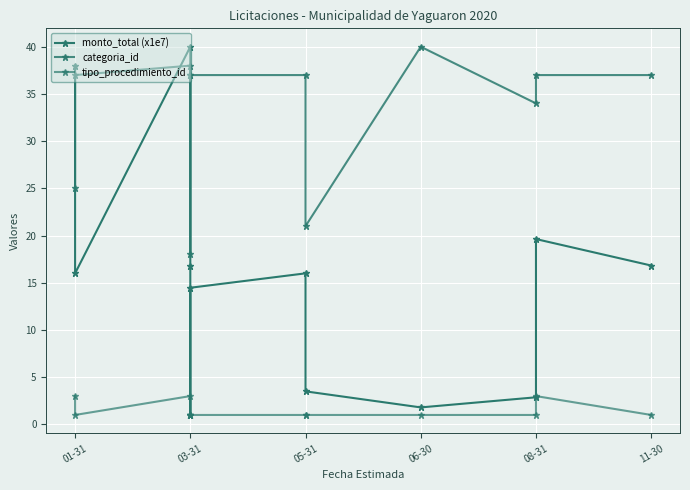

Where do categoria_id and monto_total (x1e7) first cross each other?

01-31 and 01-31